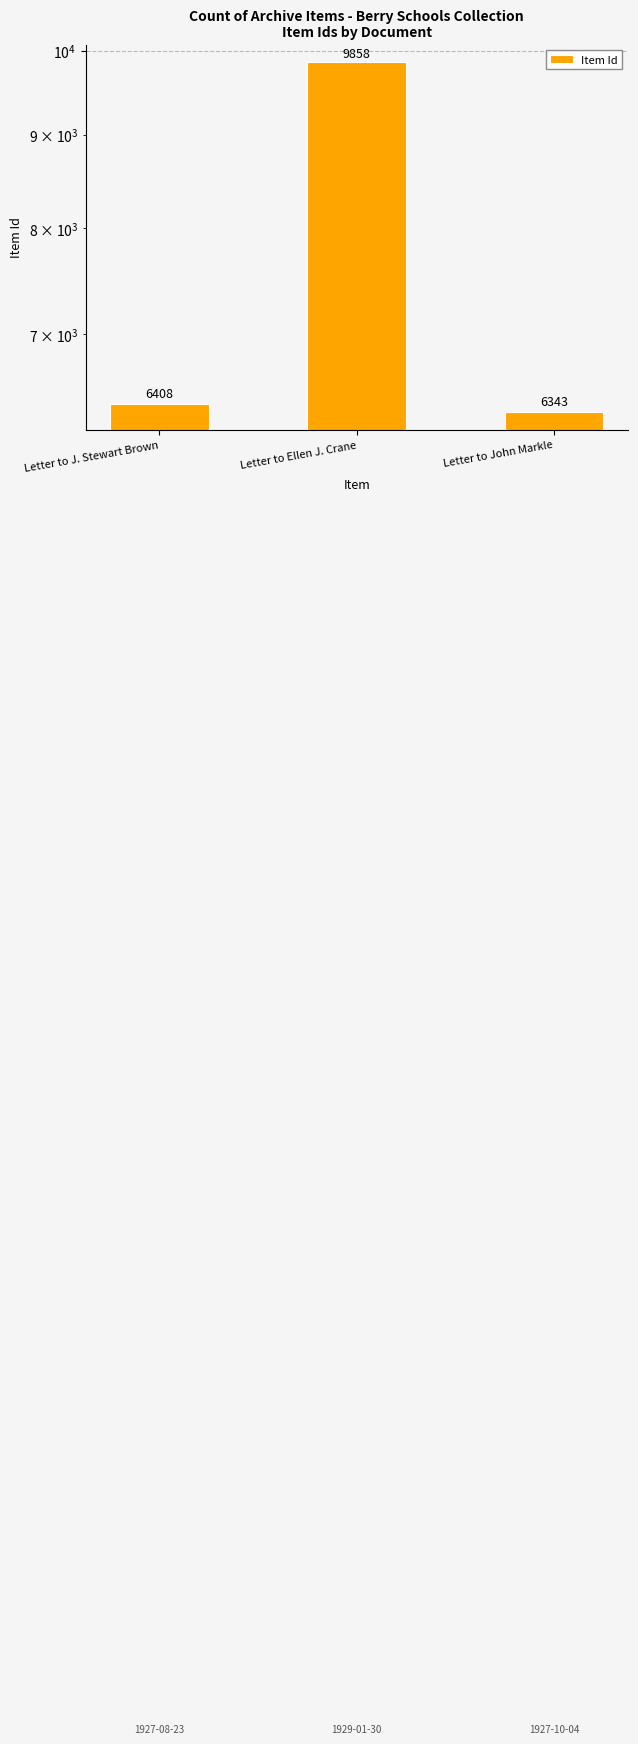

What is the change in value from Letter to J. Stewart Brown to Letter to John Markle?

-65